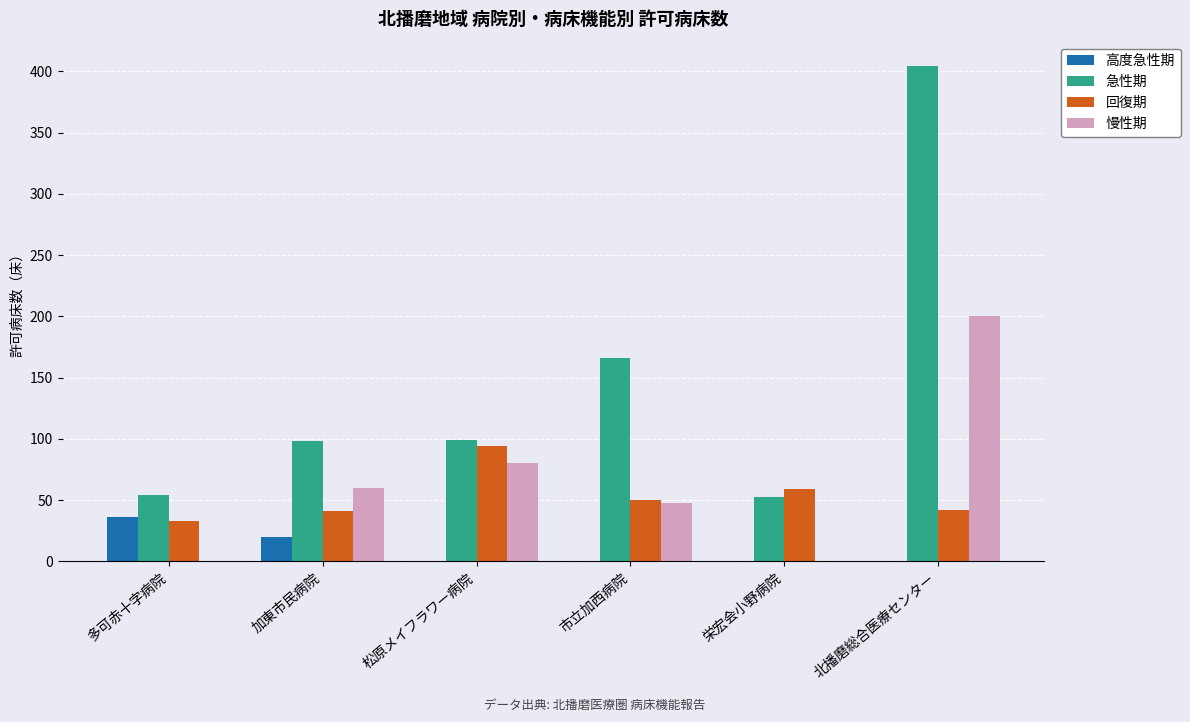

What is the difference between the 回復期 values at 松原メイフラワー病院 and 多可赤十字病院?

61